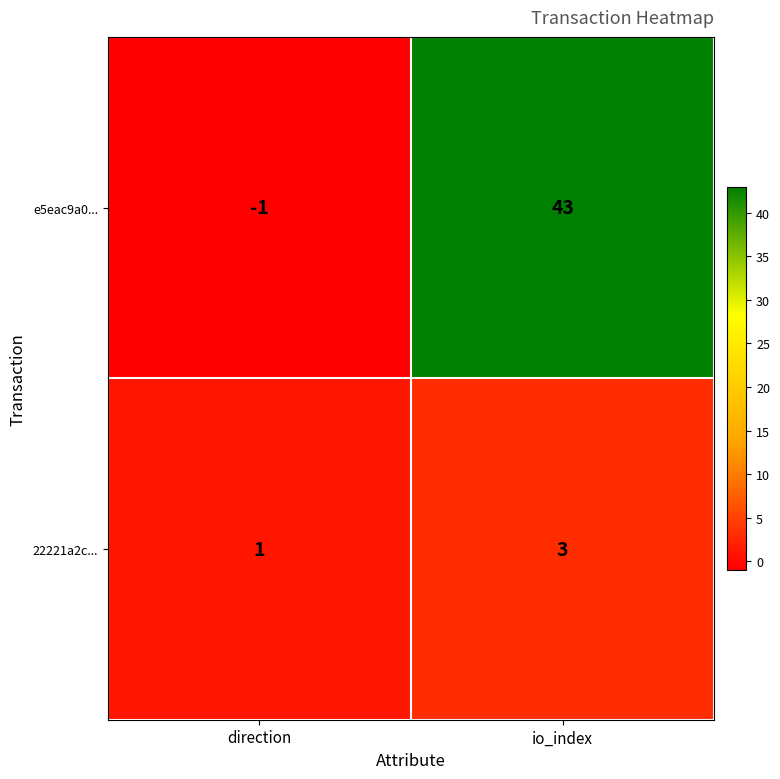

Where is 22221a2c... nearest to the value 2?

direction